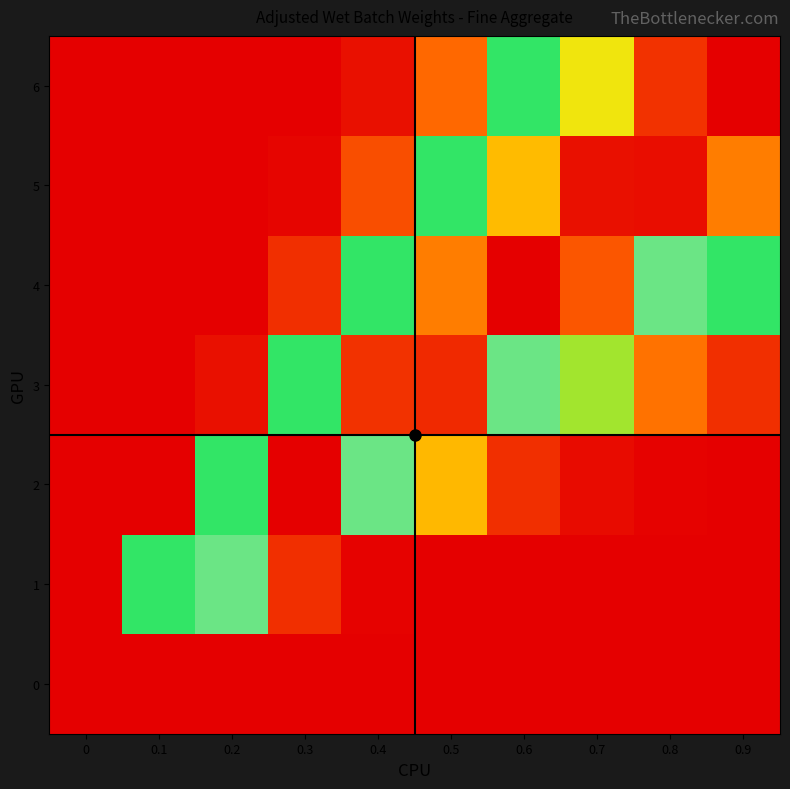

Which series has the largest range (max minus min)?

2